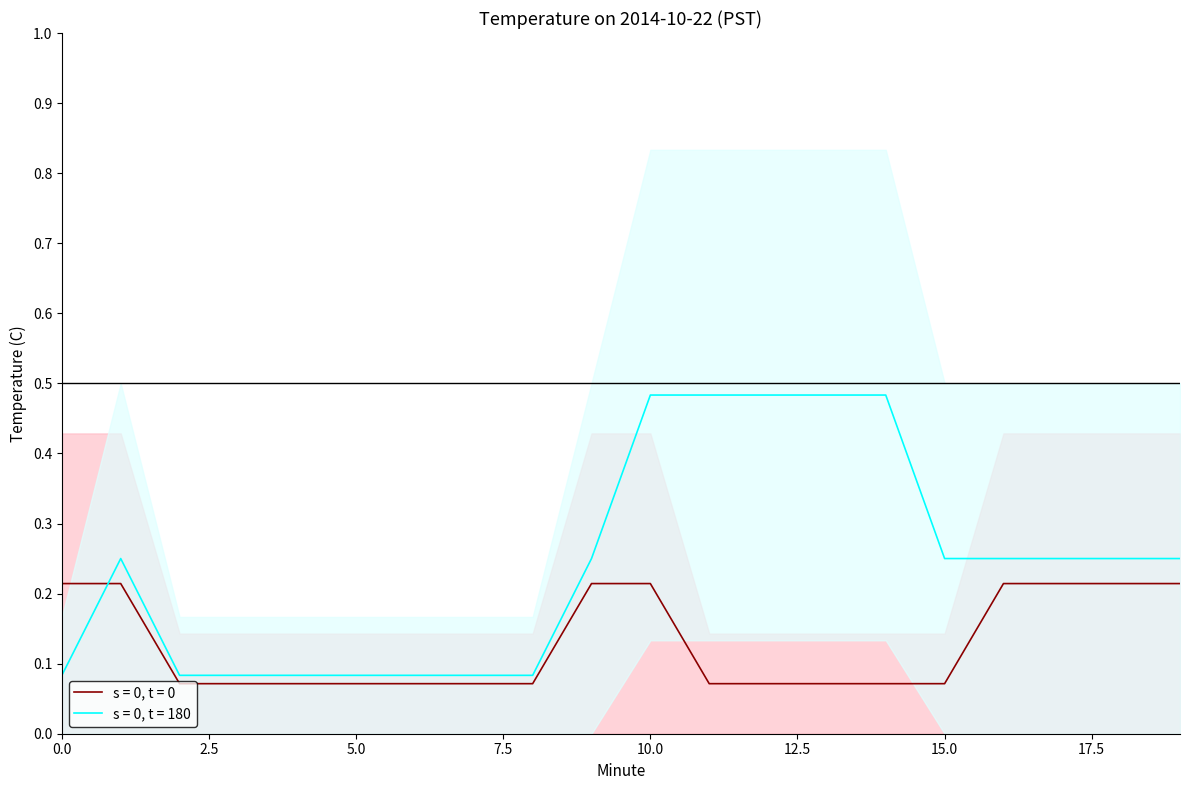

Reading left to right, what are all the values shown in this chart?

s = 0, t = 0: 0.2	0.2	0.1	0.1	0.1	0.1	0.1	0.1	0.1	0.2	0.2	0.1	0.1	0.1	0.1	0.1	0.2	0.2	0.2	0.2
s = 0, t = 180: 0.1	0.3	0.1	0.1	0.1	0.1	0.1	0.1	0.1	0.3	0.5	0.5	0.5	0.5	0.5	0.3	0.3	0.3	0.3	0.3